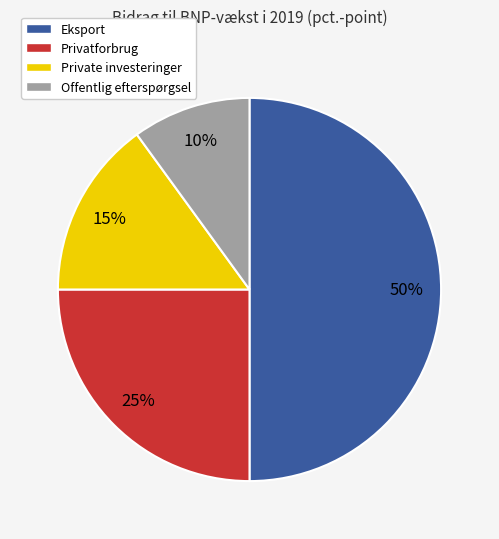

Which category has the biggest portion of the pie?

Eksport